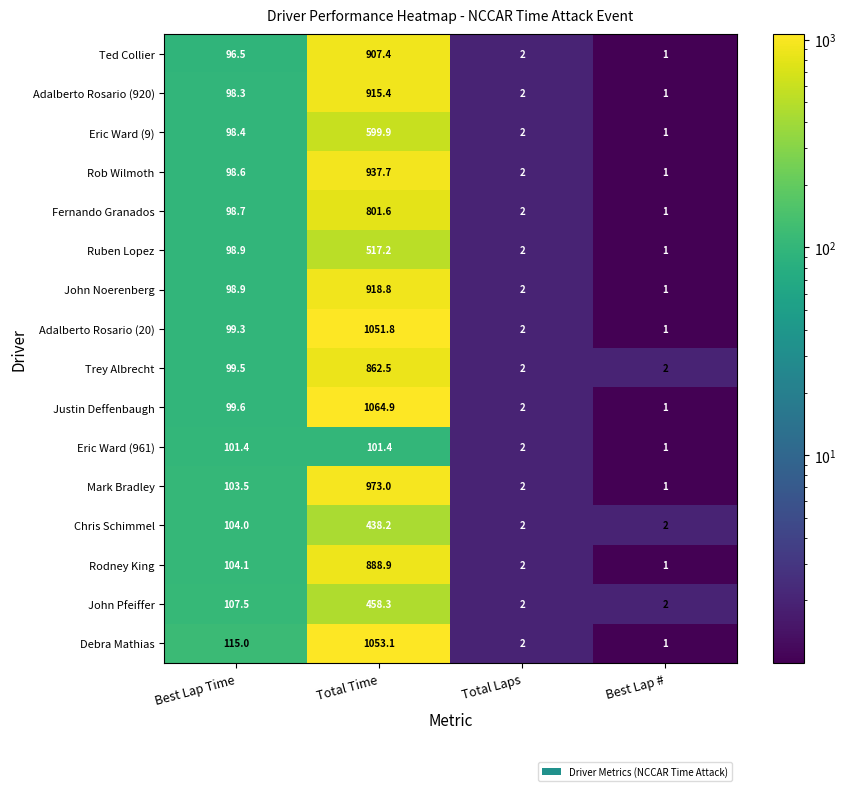

Rank the categories by Rodney King value from highest to lowest.

Total Time, Best Lap Time, Total Laps, Best Lap #